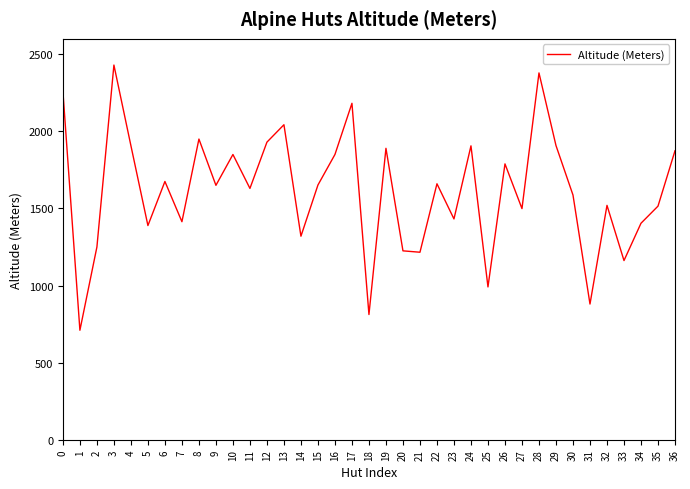

What is the ratio of the value at 30 to the value at 16?

0.9